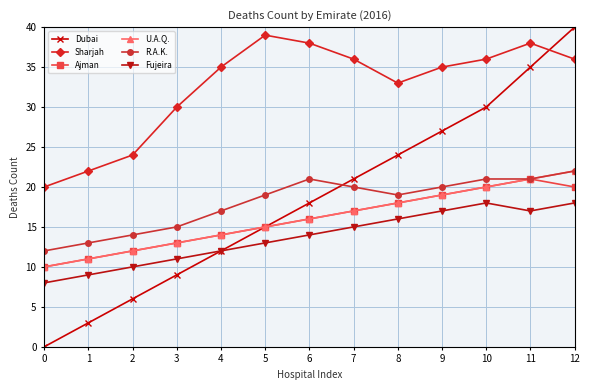

Which series changed the most between 4 and 9?

Dubai